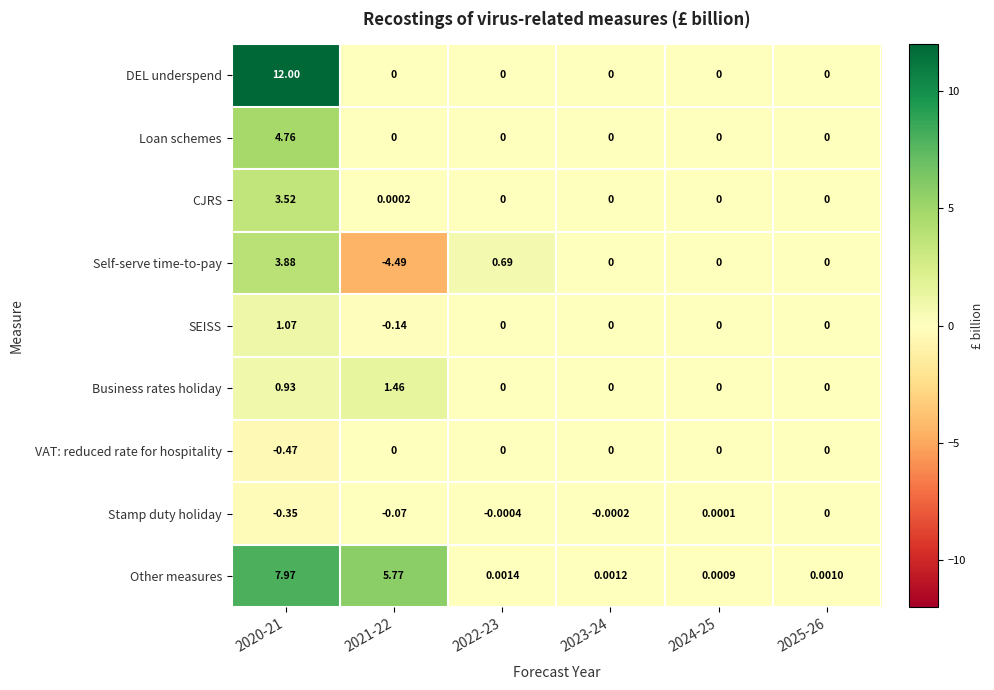

How many series are shown in this chart?

9